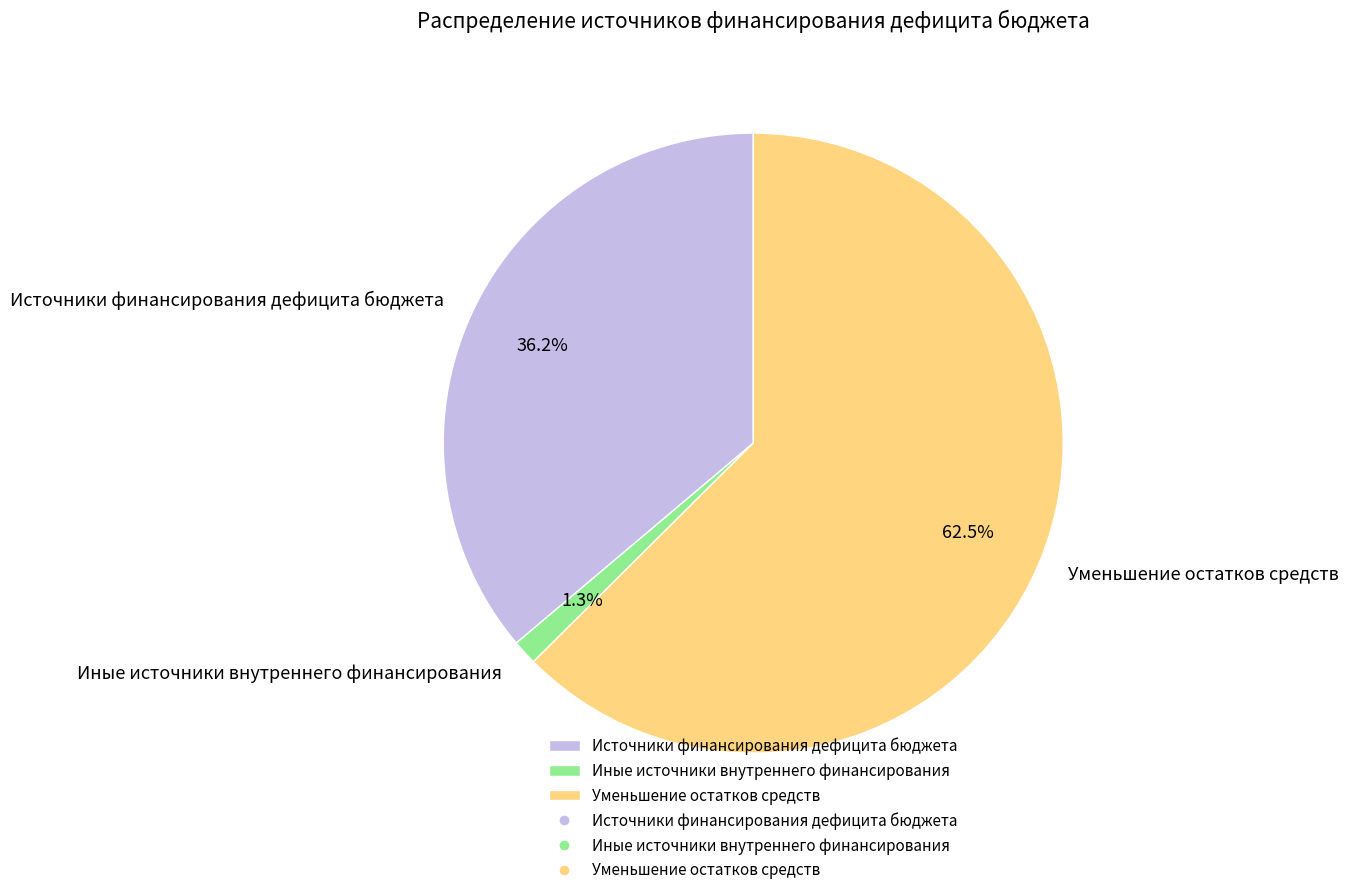

Which category has the smallest portion of the pie?

Иные источники внутреннего финансирования